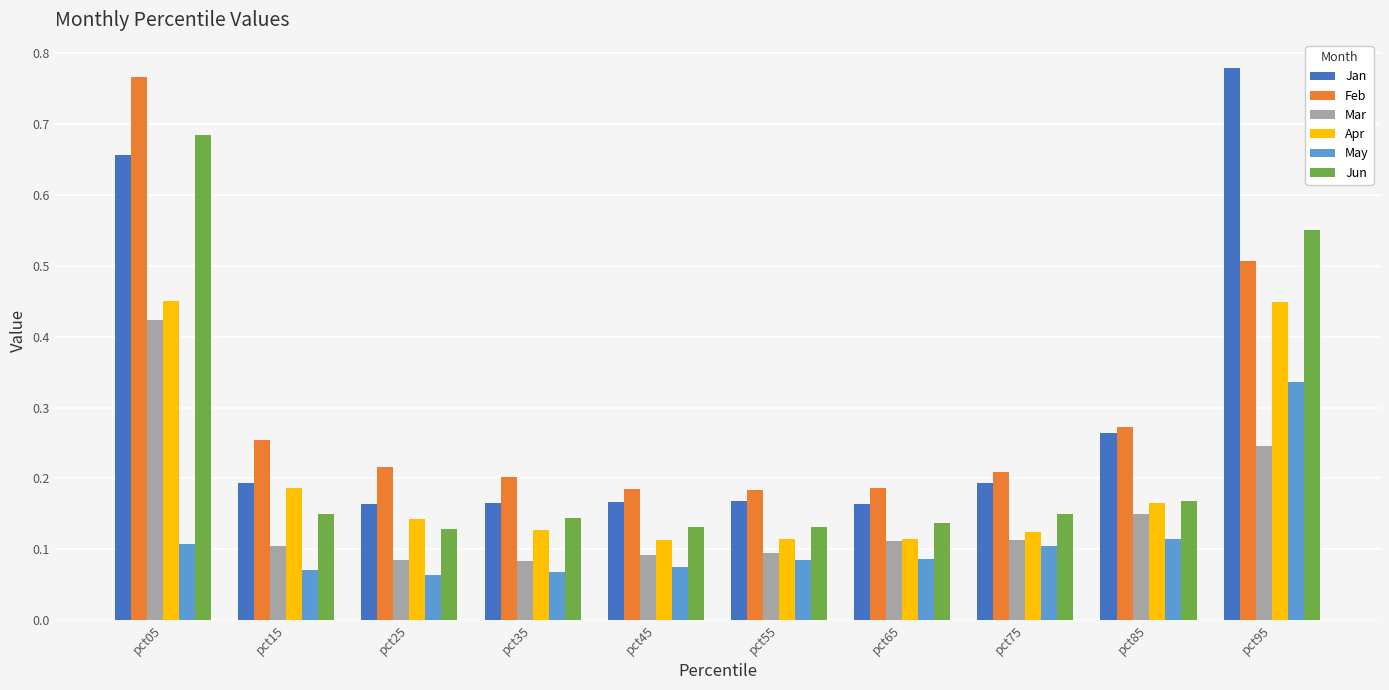

Which series has the largest range (max minus min)?

Jan